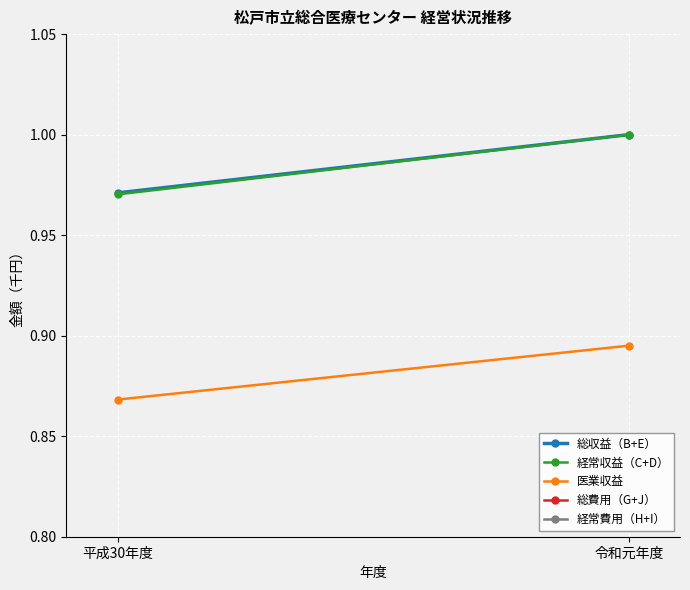

What is the maximum value for 総費用（G+J）?

1.1